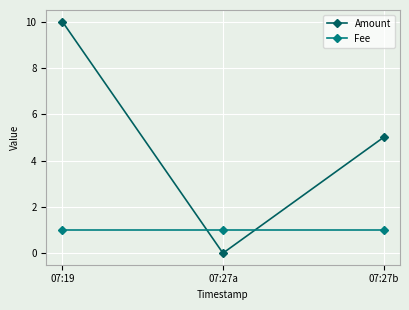

Rank the series by their average value, from highest to lowest.

Amount, Fee